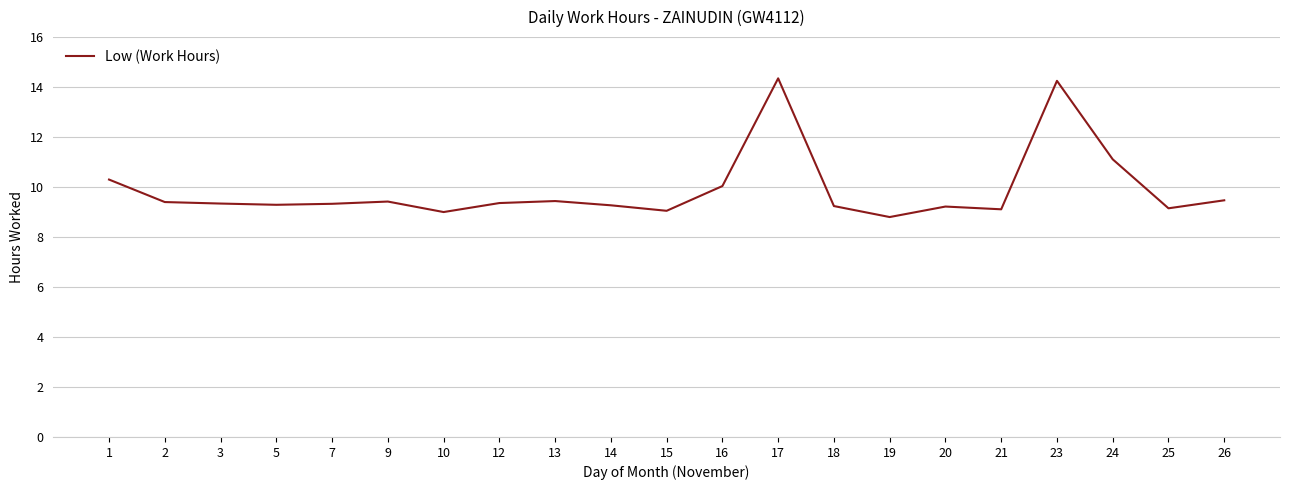

Where is the data nearest to the value 11?

24